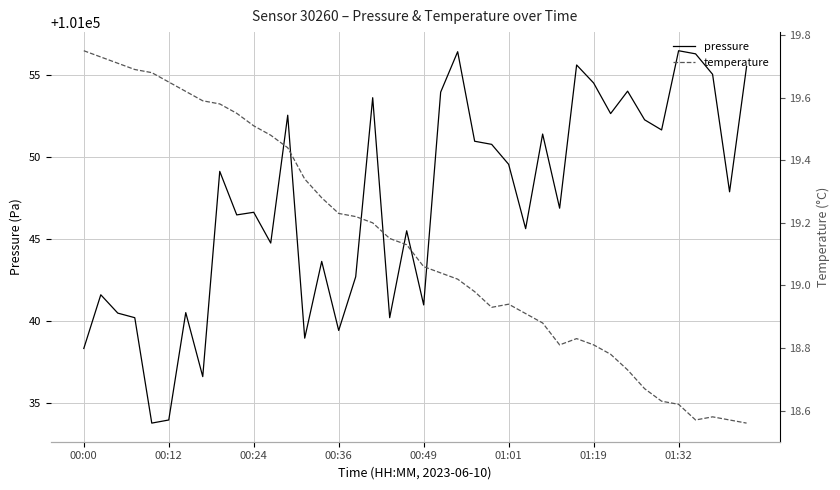

At which category is the sum across all series the highest?

22